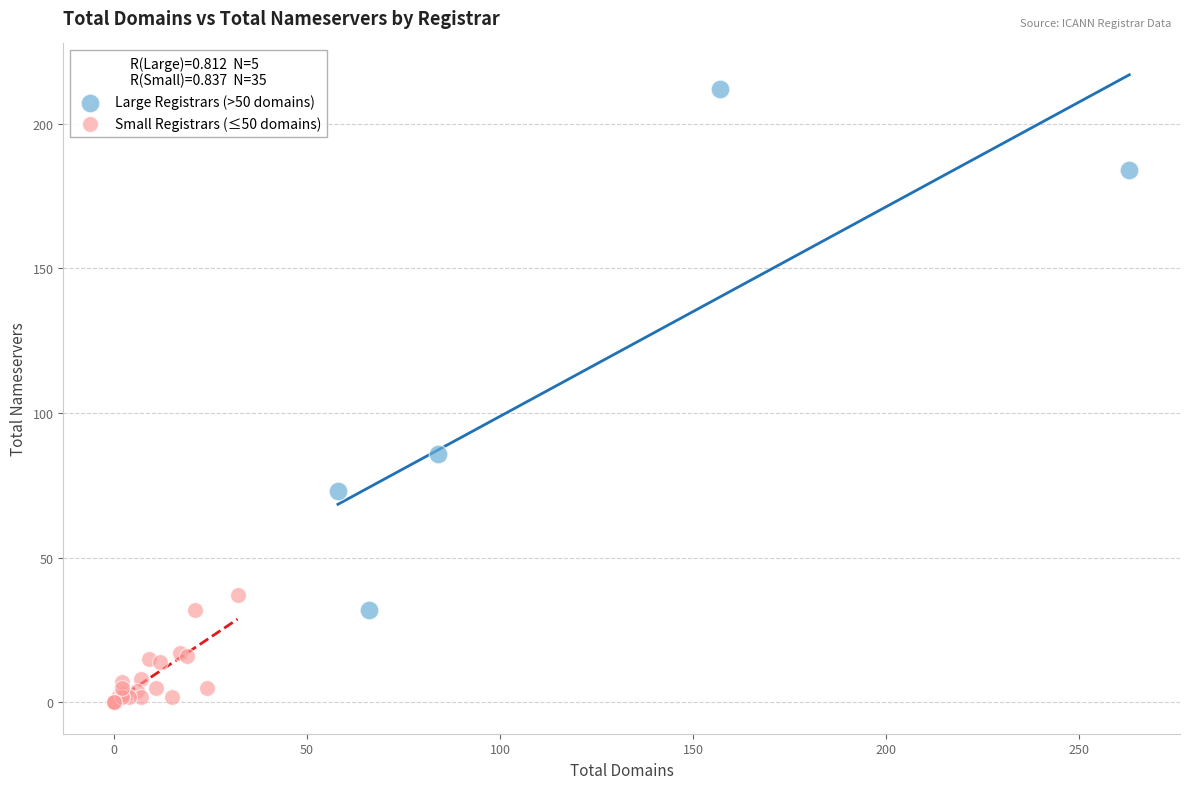

What are all the series names shown in the legend?

Large Registrars (>50 domains), Small Registrars (≤50 domains)